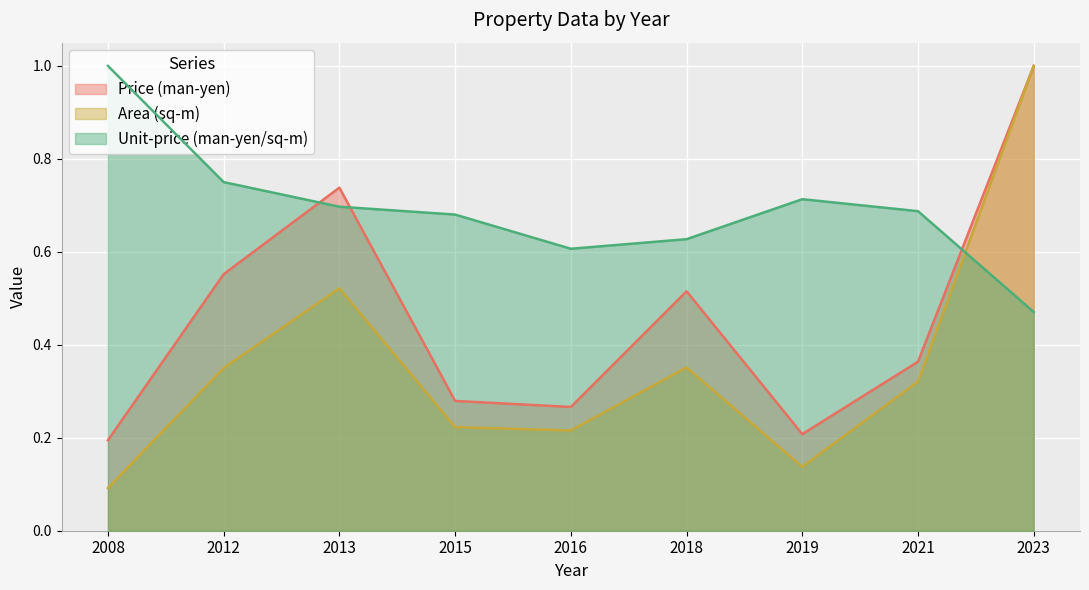

How many data points does each series have?

9